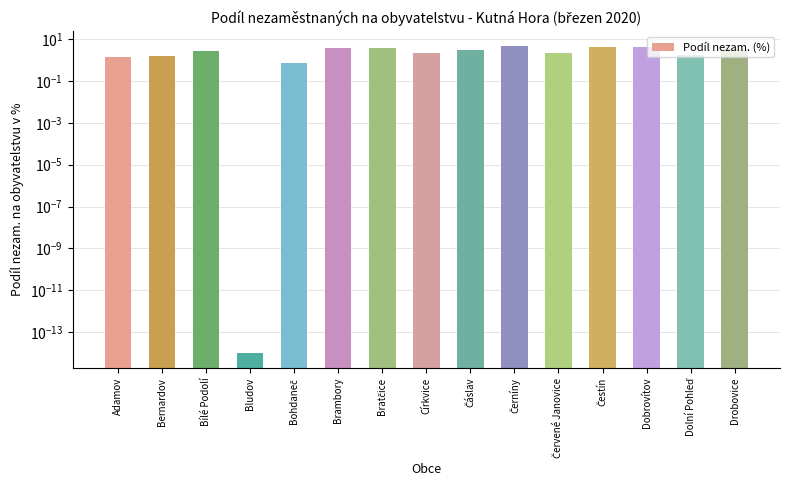

What is the difference between the maximum and second lowest values?

3.9